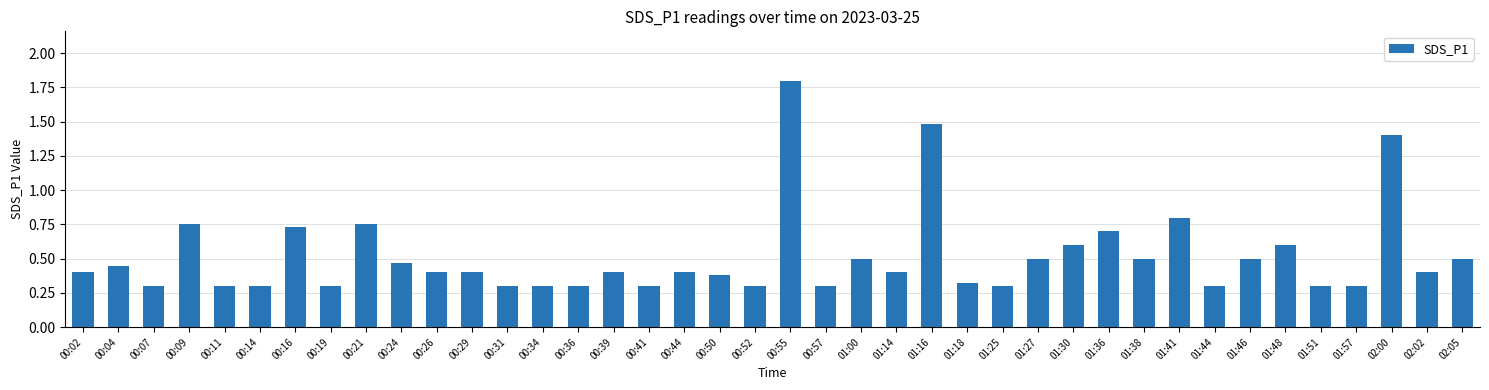

True or false: the data shows 0.1 at 00:34.

False